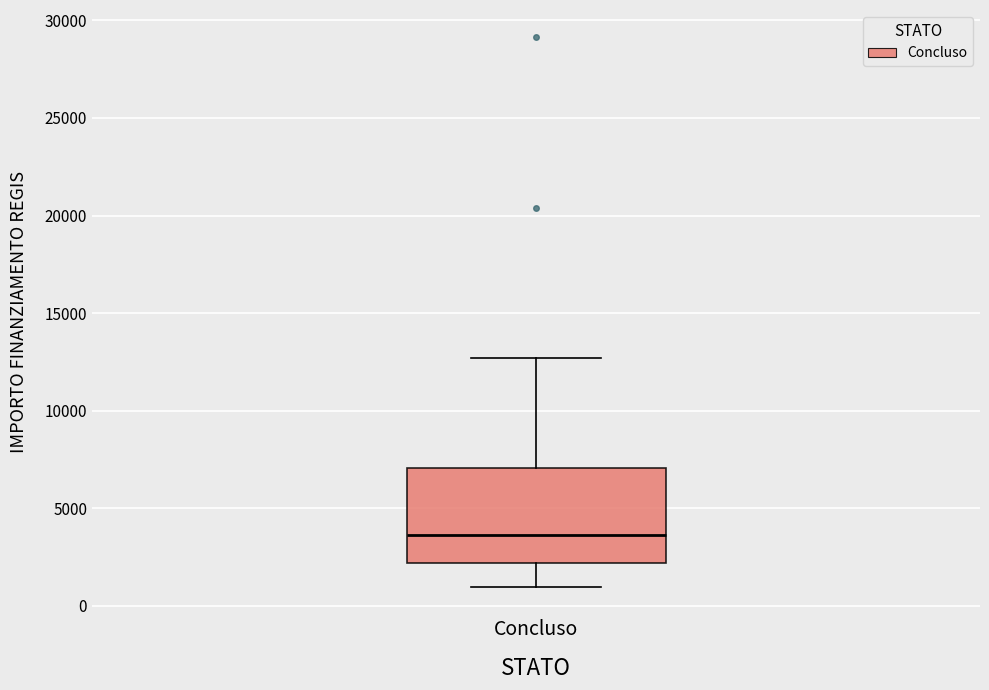

Transcribe this box plot: give where the median line is, the range the box spans, and where the two whiskers end, as read against the y-axis. The values are not printed on the chart, so give them approximately, as read against the axis.

median 3500, box 2000 to 7000, whiskers 1000 to 12500